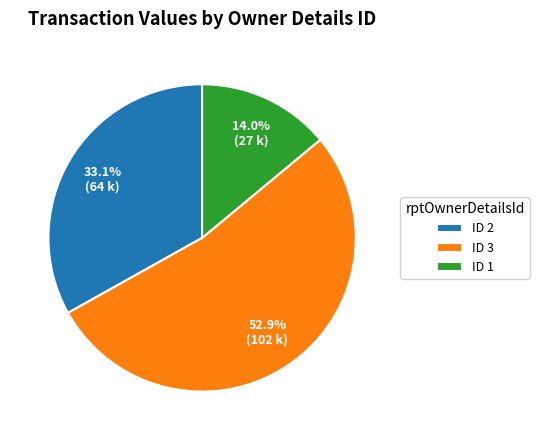

Do ID 3 and ID 2 together represent more than half of the pie?

Yes